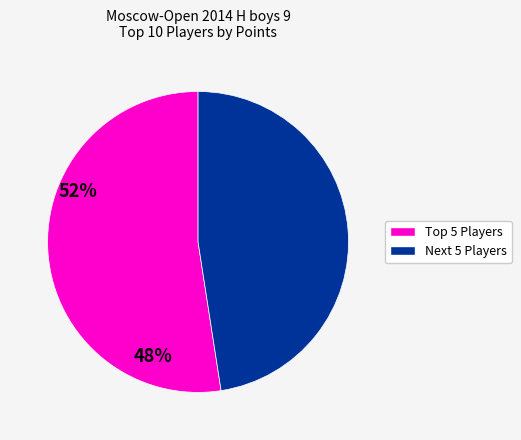

Is there any slice that represents more than half of the pie?

Yes